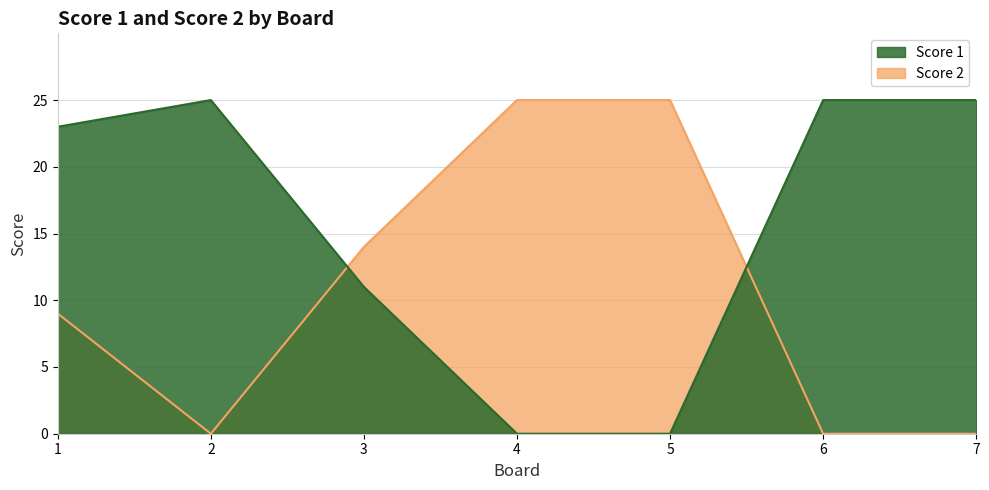

In Score 1, how many points are higher than both neighbors (excluding endpoints)?

1